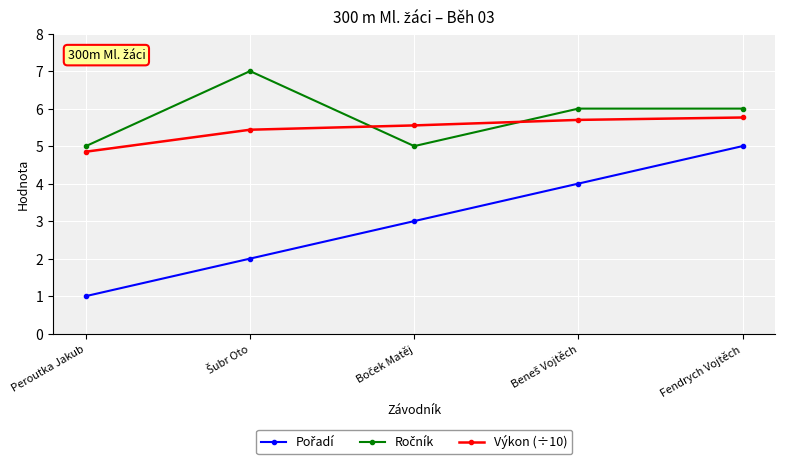

What is the spread (max minus min) of values at Peroutka Jakub?

4.0